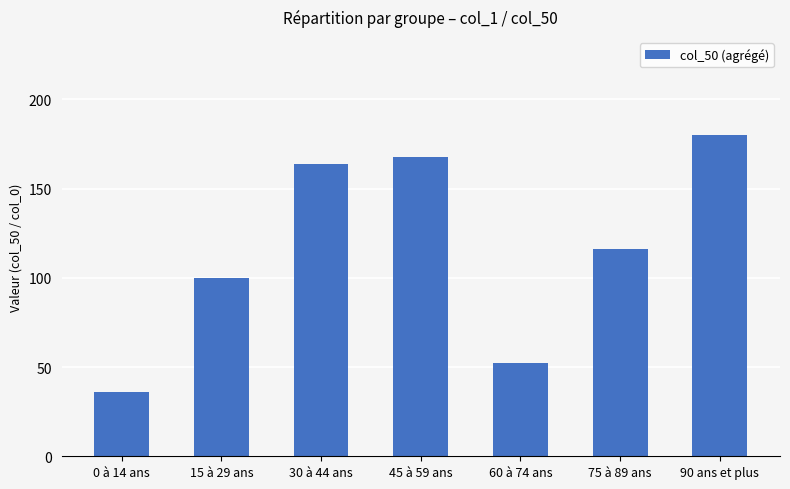

What is the difference between the values at 30 à 44 ans and 60 à 74 ans?

112